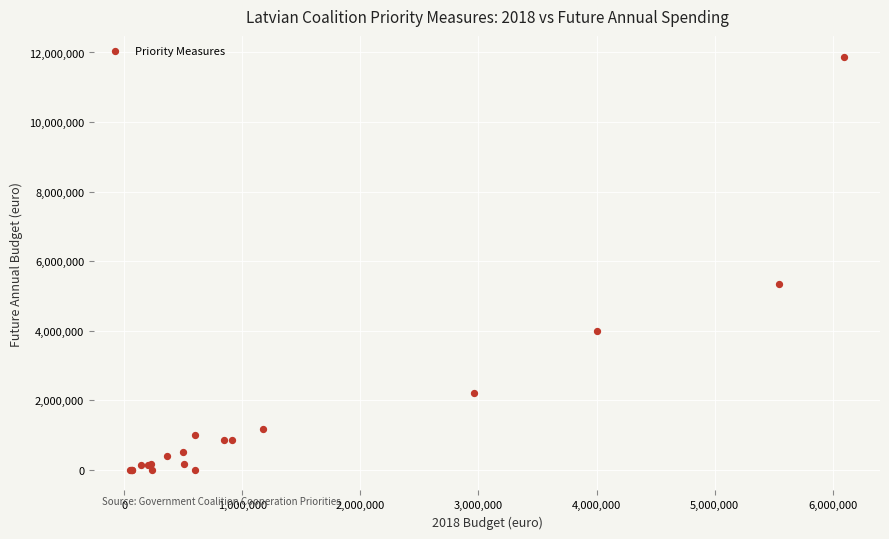

What Y value in the scatter plot is closest to 5941566?

5350246.0